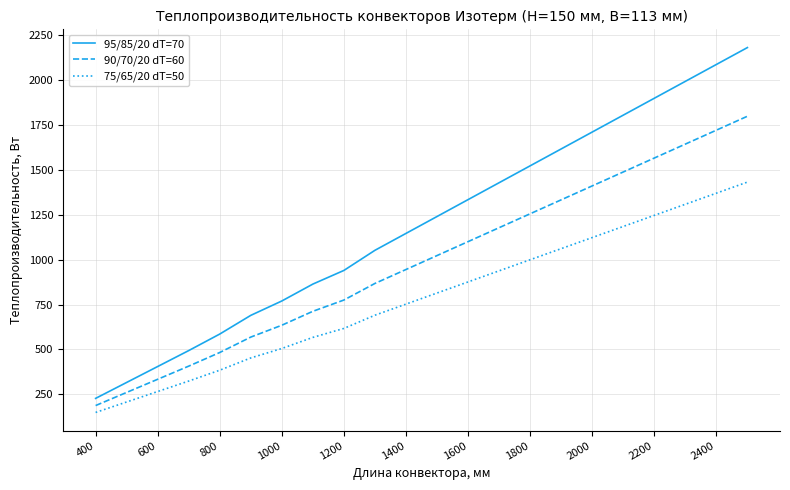

What is the greatest value displayed?

2180.0